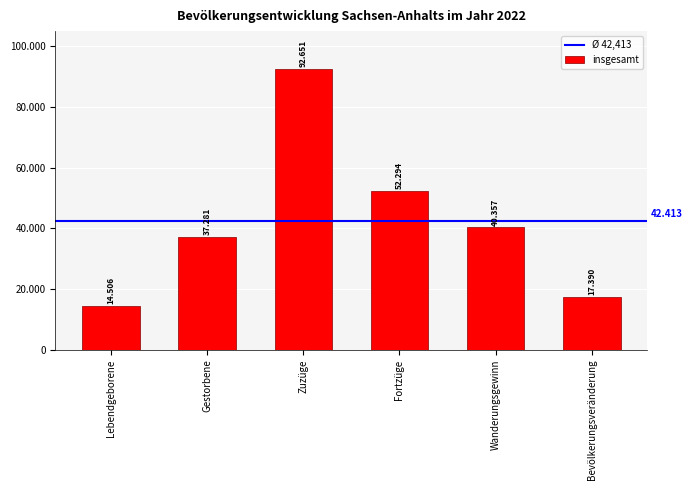

Are the bars horizontal?

No